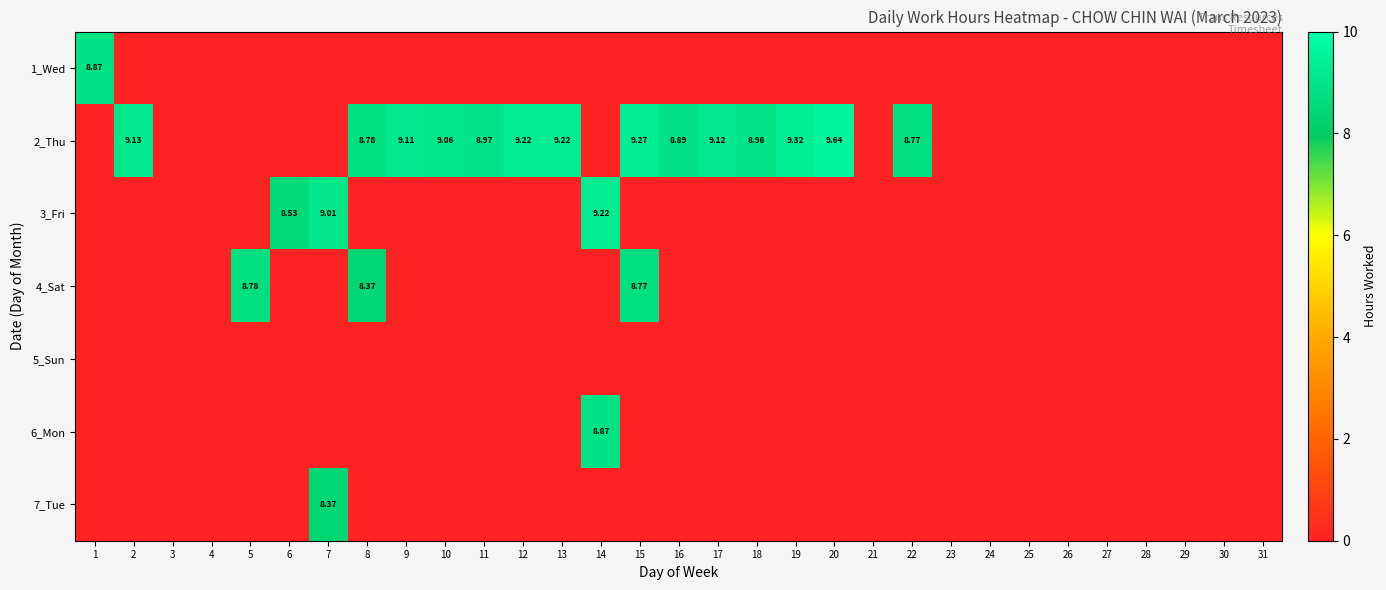

At which category is the sum across all series the highest?

14